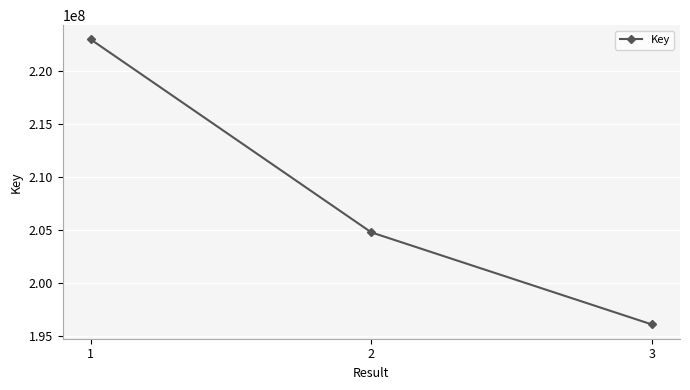

What is the minimum value shown in the chart?

196111386